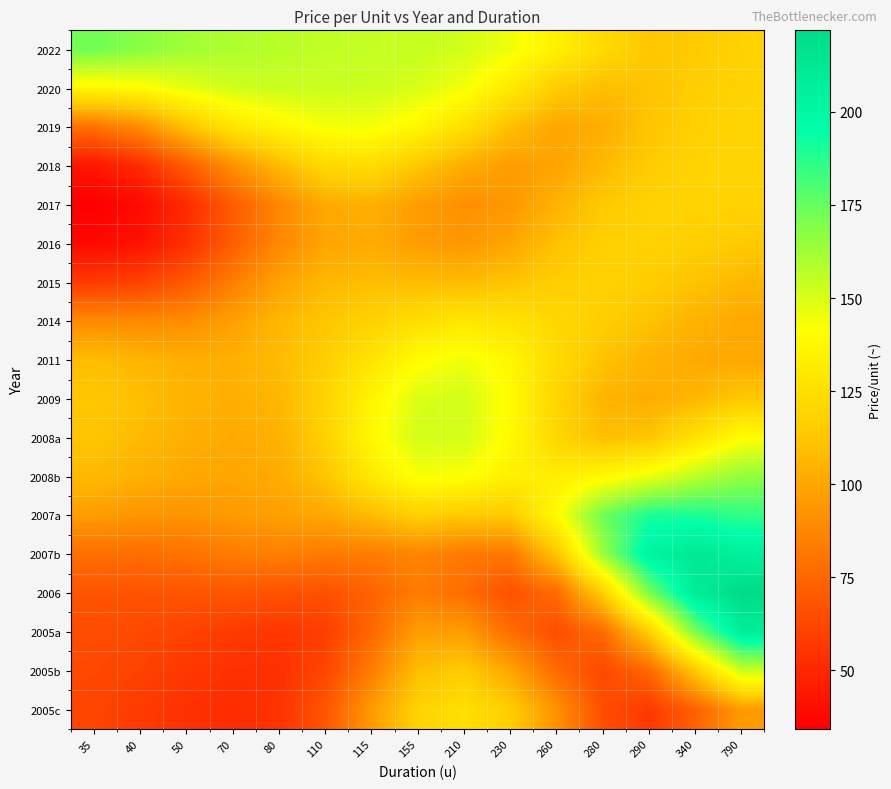

Between 290 and 230, which is larger?

230